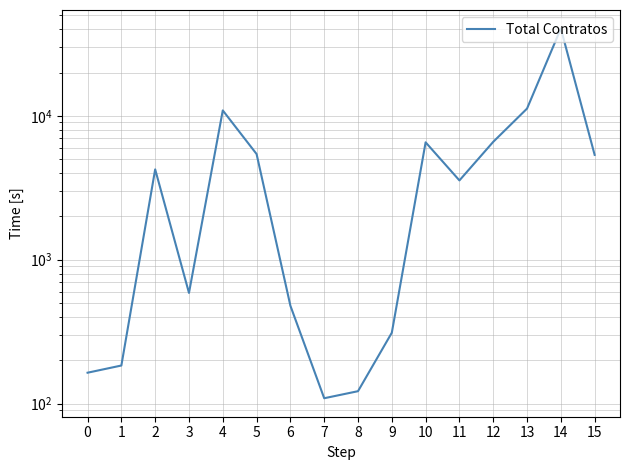

What is the minimum value shown in the chart?

109